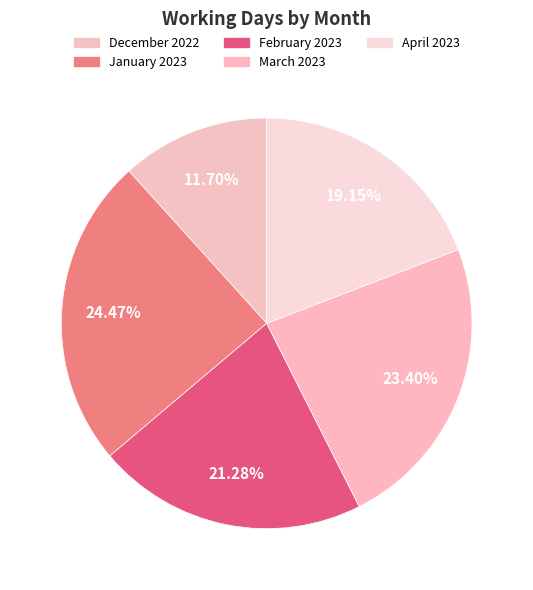

Approximately how many times larger is the value at March 2023 compared to February 2023?

1.1